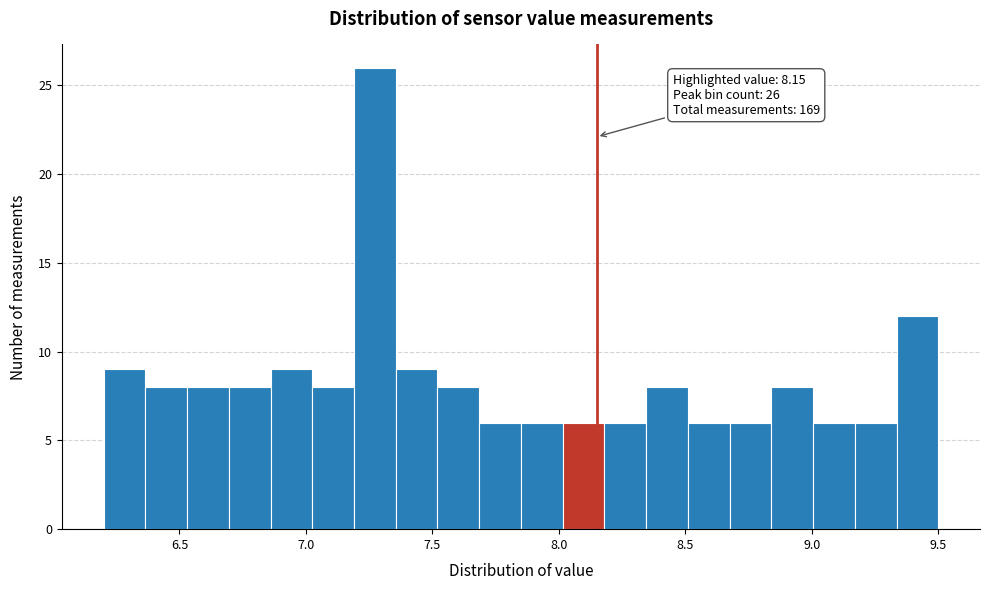

Read against the x-axis, roughly where is the centre of the tallest bar?

7.25